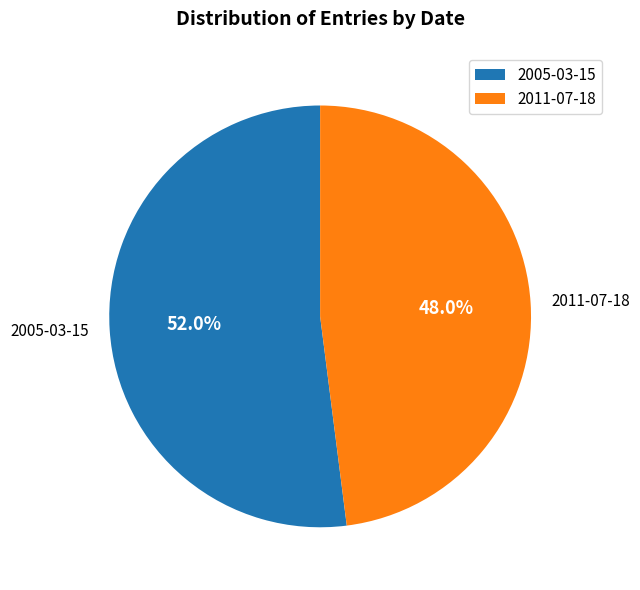

What is the ratio of the value at 2011-07-18 to the value at 2005-03-15?

0.9